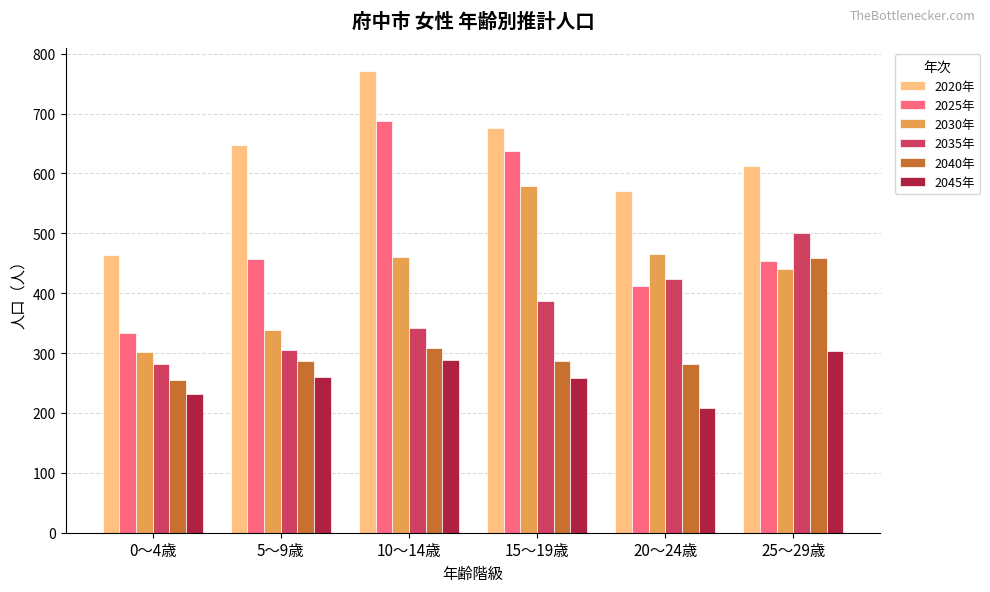

At 20～24歳, list the series in order from smallest to largest.

2045年, 2040年, 2025年, 2035年, 2030年, 2020年